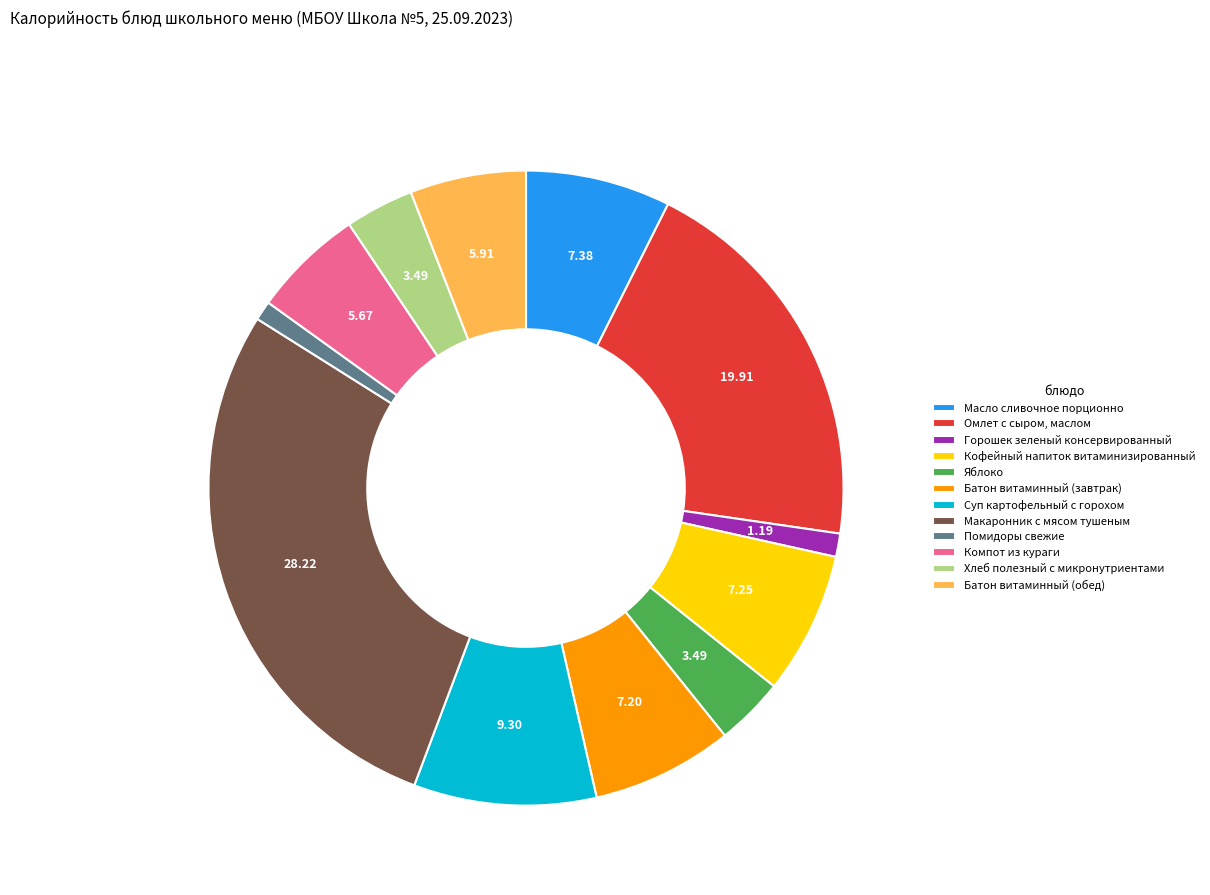

Between Хлеб полезный с микронутриентами and Кофейный напиток витаминизированный, which is larger?

Кофейный напиток витаминизированный